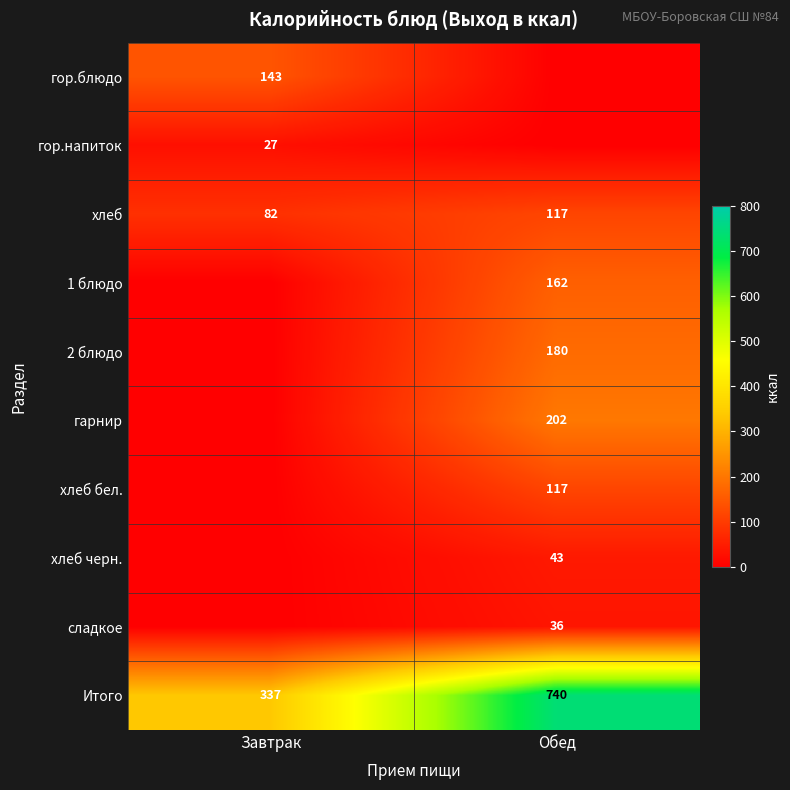

What is the greatest value displayed?

739.7